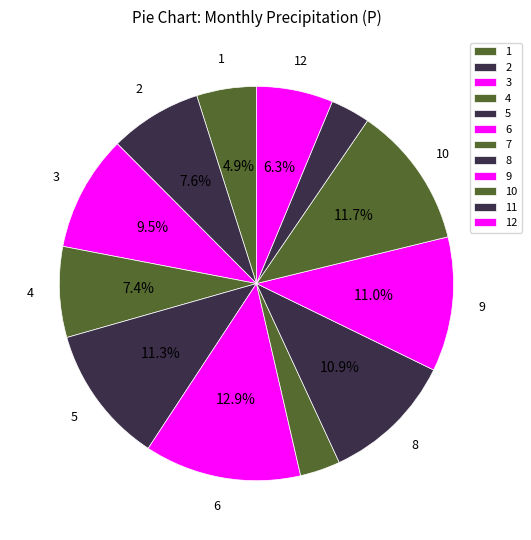

How many slices are in this pie chart?

12